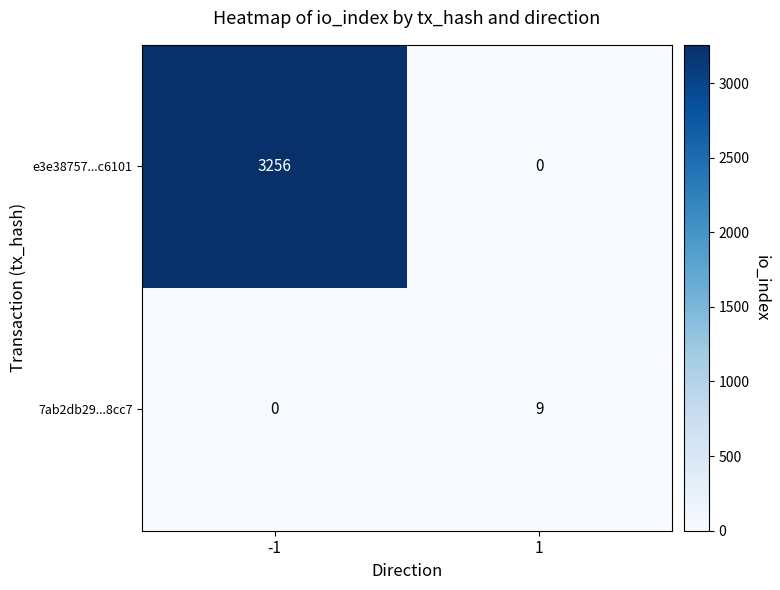

The value of e3e38757...c6101 at 1 is 0. True or false?

True